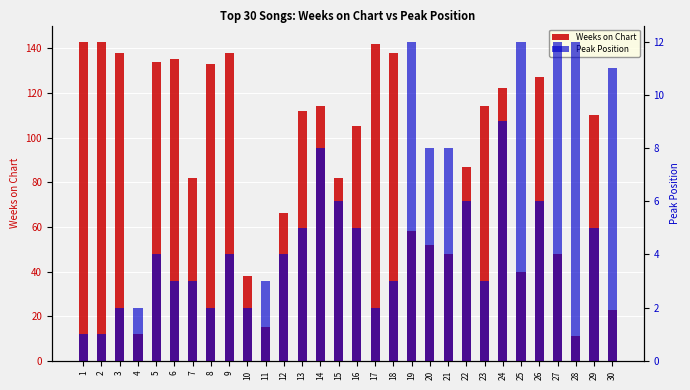

Reading right to left, extract all data points from this chart.

Weeks on Chart: 23	110	11	48	127	40	122	114	87	48	52	58	138	142	105	82	114	112	66	15	38	138	133	82	135	134	12	138	143	143
Peak Position: 11	5	12	12	6	12	9	3	6	8	8	12	3	2	5	6	8	5	4	3	2	4	2	3	3	4	2	2	1	1